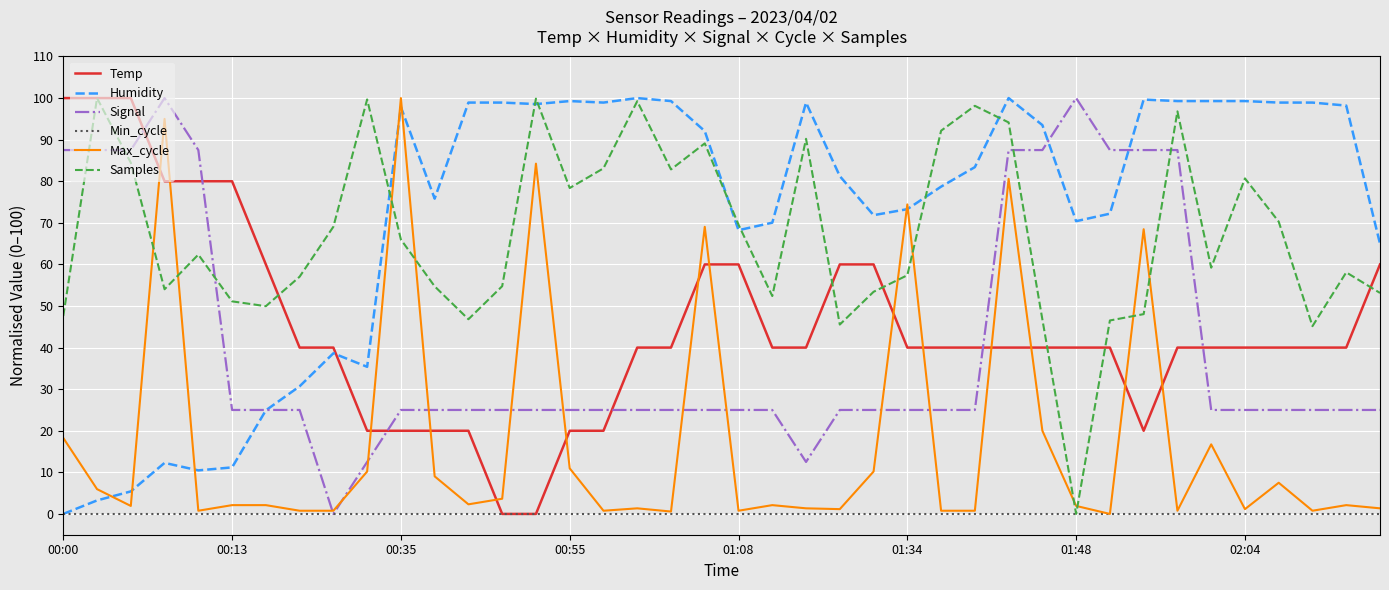

What are all the series names shown in the legend?

Temp, Humidity, Signal, Min_cycle, Max_cycle, Samples